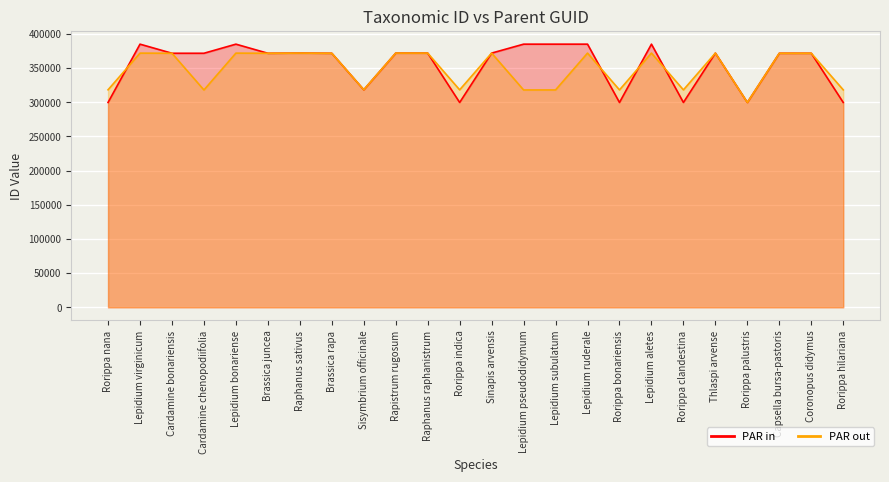

What are all the series names shown in the legend?

PAR in, PAR out